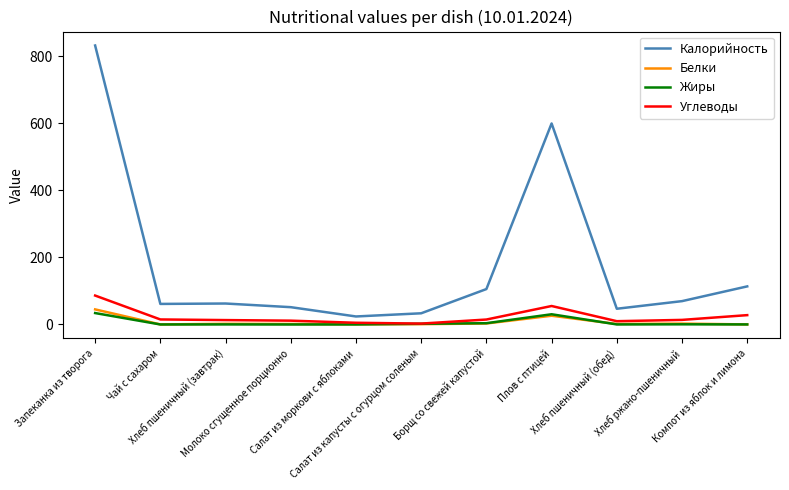

What is the difference between the maximum and second lowest values in the Углеводы series?

81.1